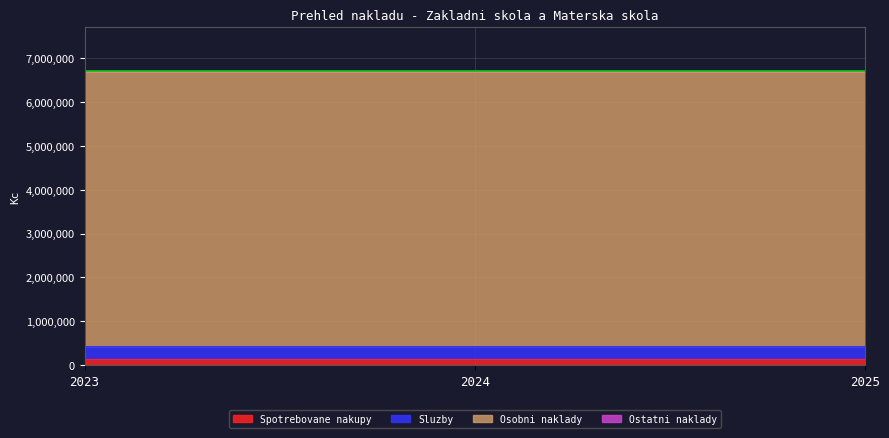

Count the number of categories in the chart.

3